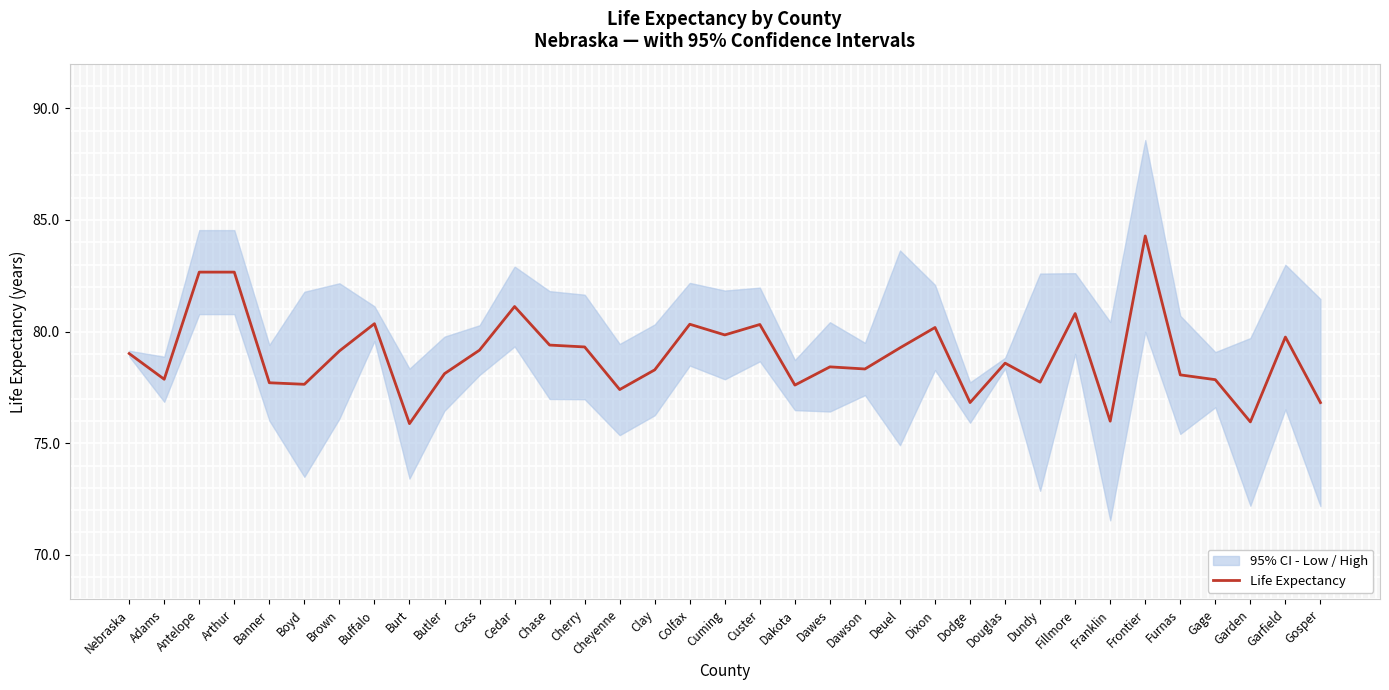

The value of Life Expectancy at Custer is 130.1. True or false?

False